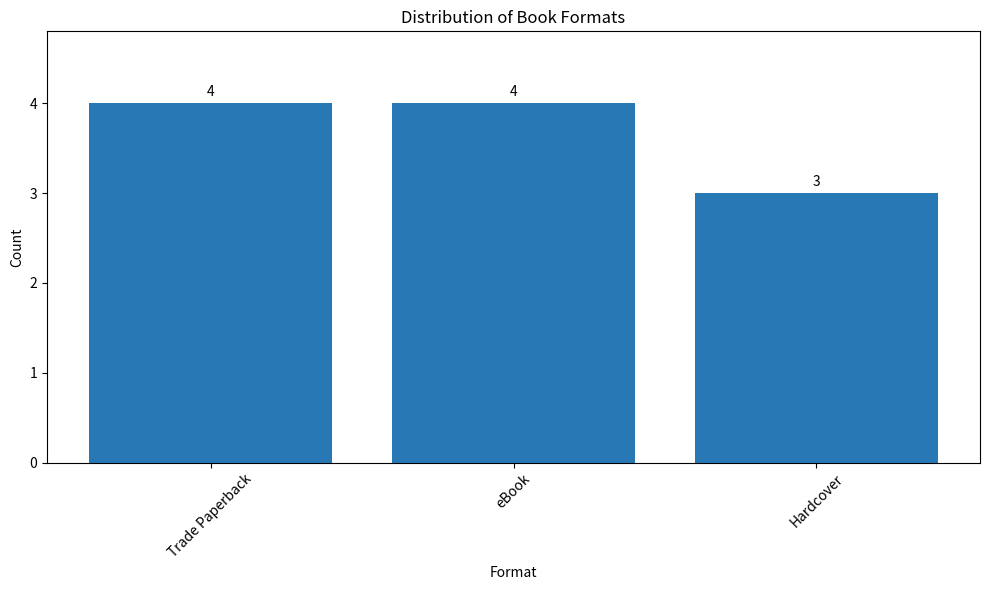

Which category has the lowest value across all series?

Hardcover